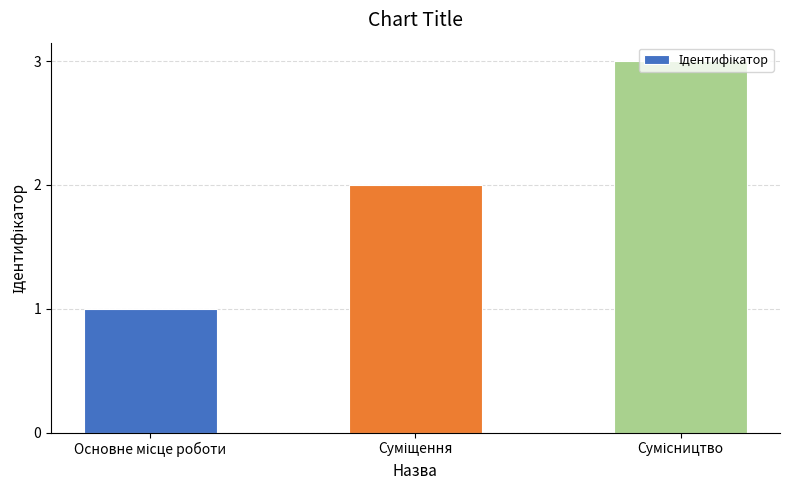

How many series are shown in this chart?

1